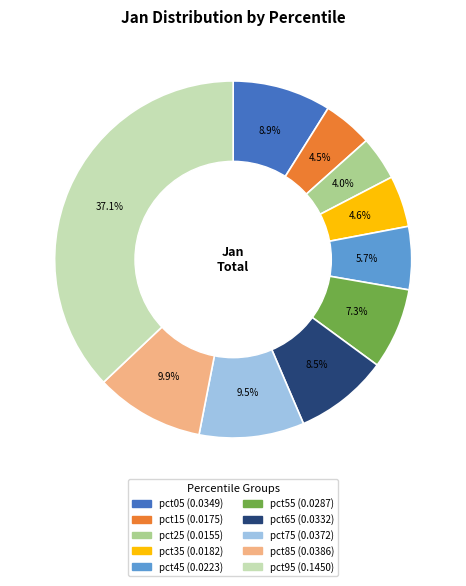

To the nearest percent, what is the difference between the pct25 and pct05 slice percentages?

5%